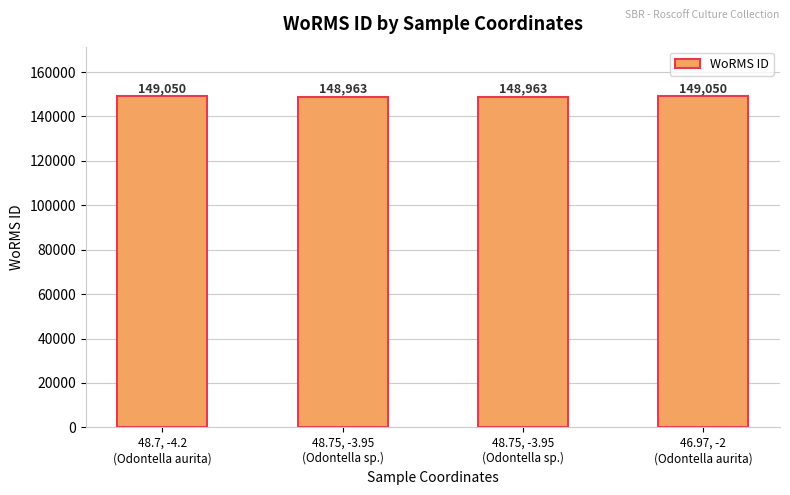

What is the average value?

149006